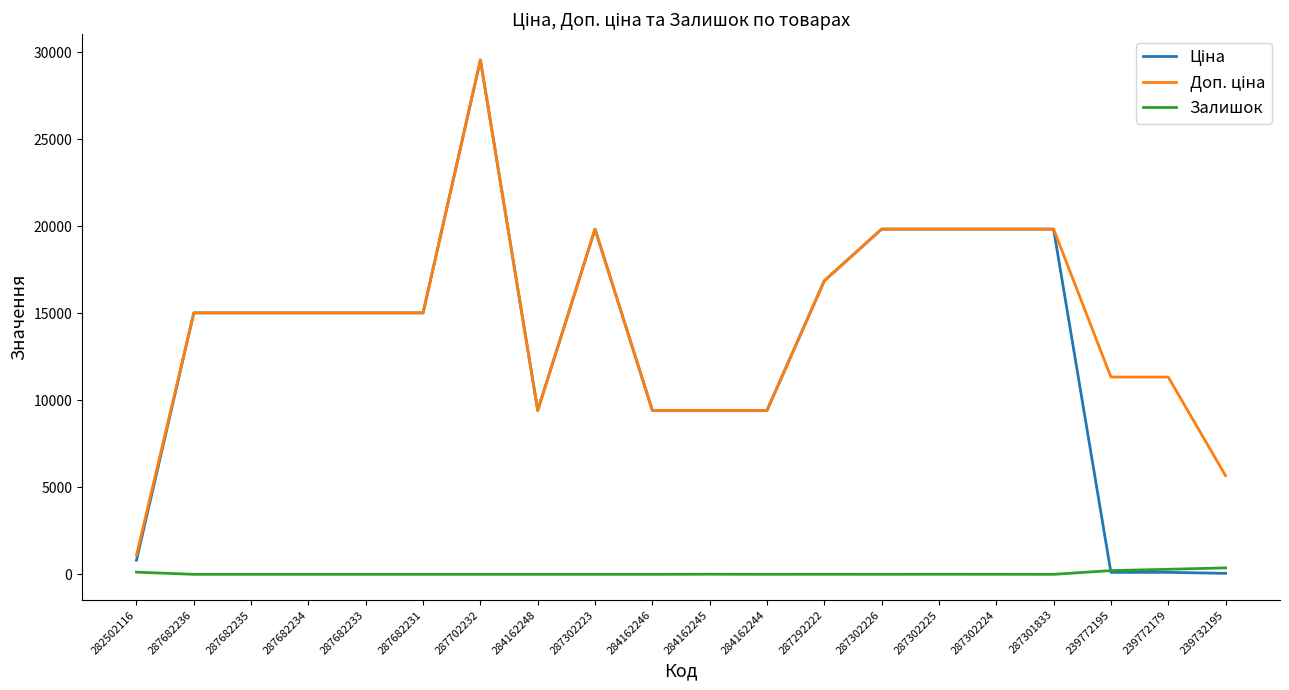

How many distinct data groups are displayed?

3